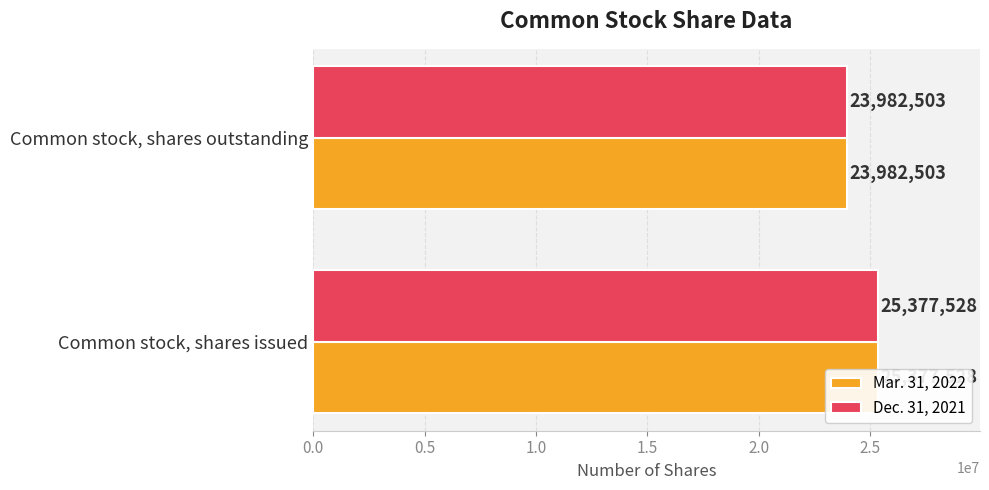

At Common stock, shares issued, list the series in order from largest to smallest.

Mar. 31, 2022, Dec. 31, 2021